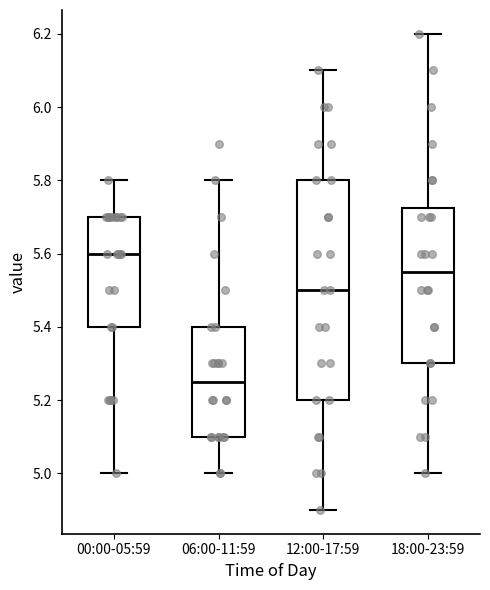

Which box has the lowest median line?

06:00-11:59